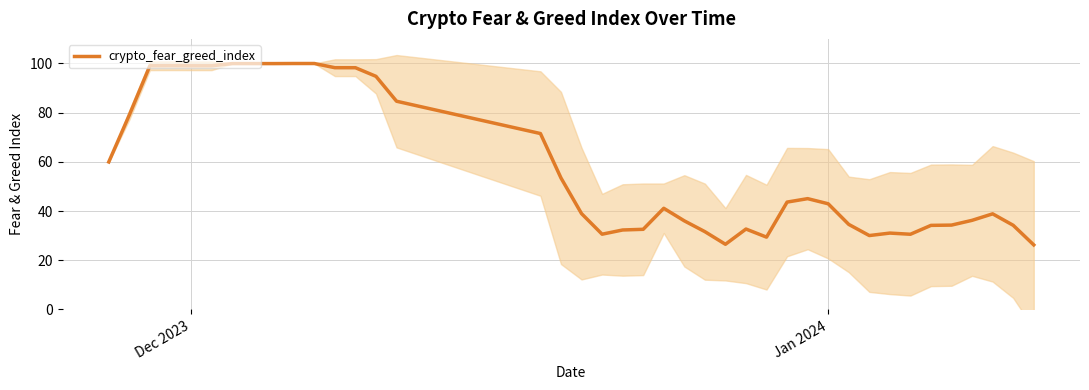

Where does the data first go above 42?

Dec 2023